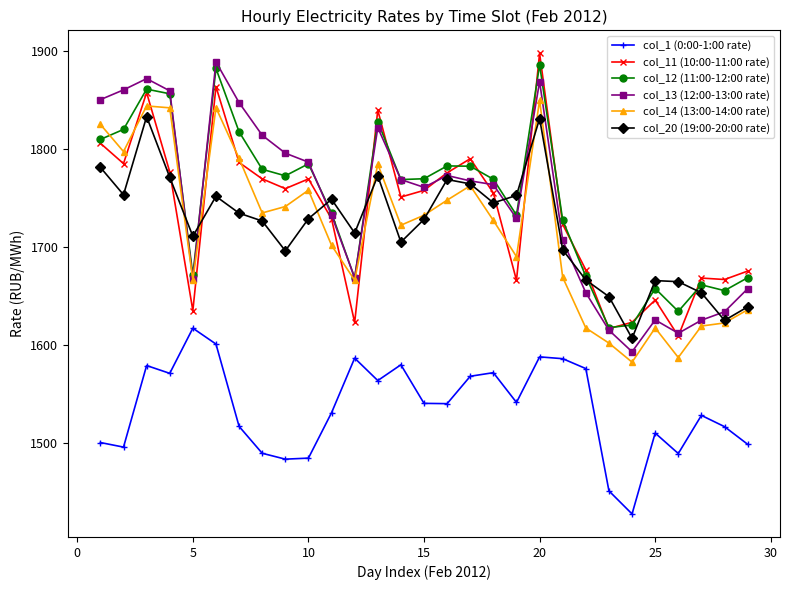

True or false: col_1 (0:00-1:00 rate) and col_14 (13:00-14:00 rate) intersect in this chart.

False